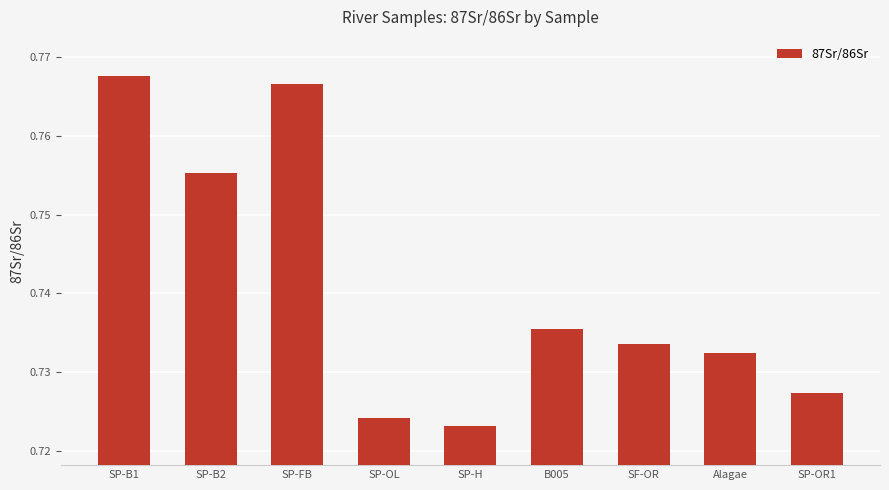

The chart shows a value of 0.4 at SP-B1. True or false?

False